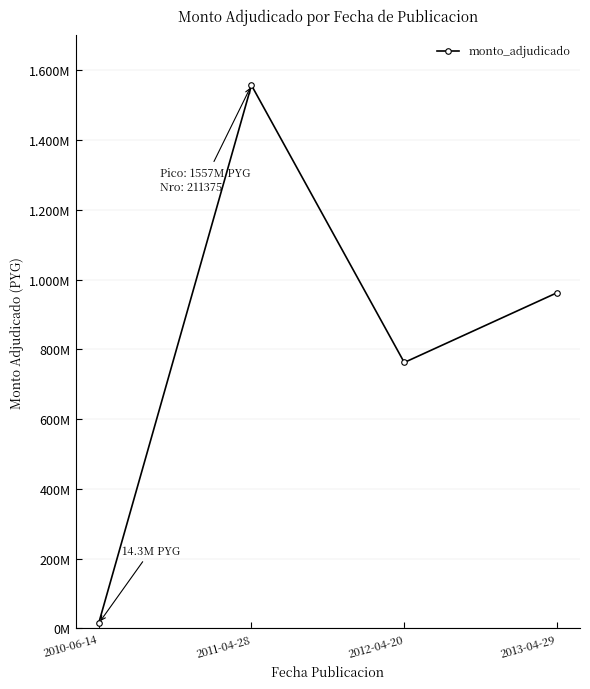

What is the label of the 4th point from the left?

2013-04-29